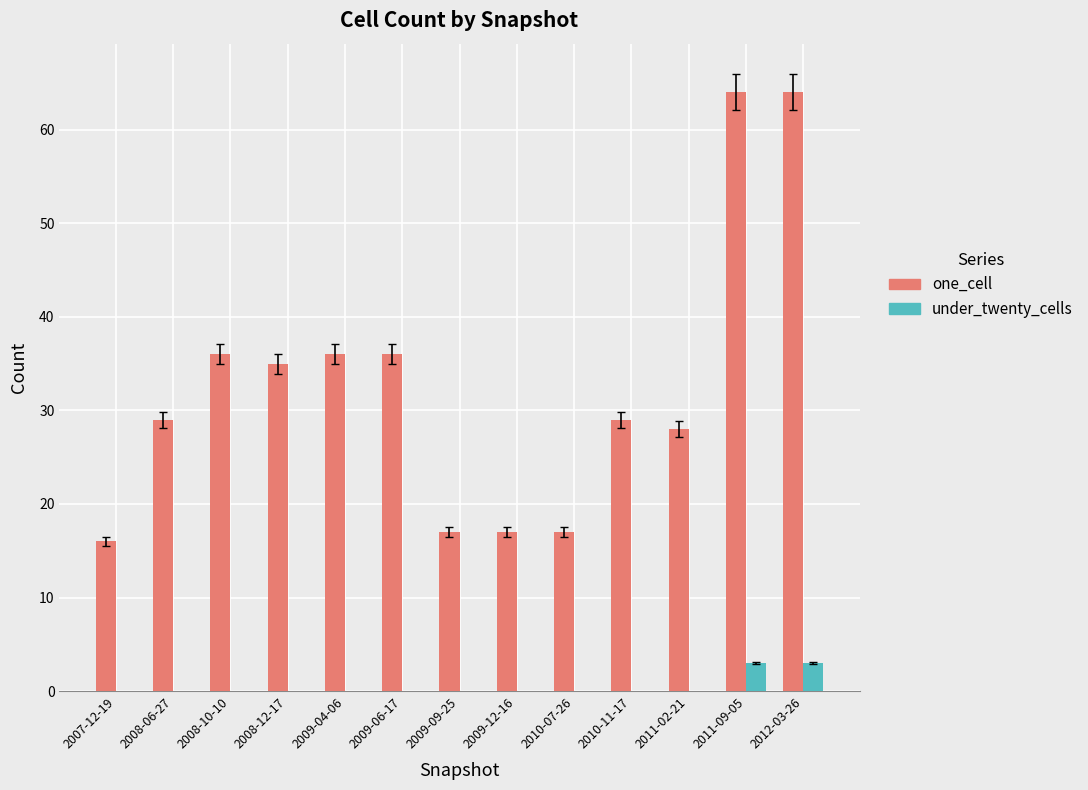

Is the value of under_twenty_cells at 2012-03-26 greater than the value of one_cell at 2008-06-27?

No